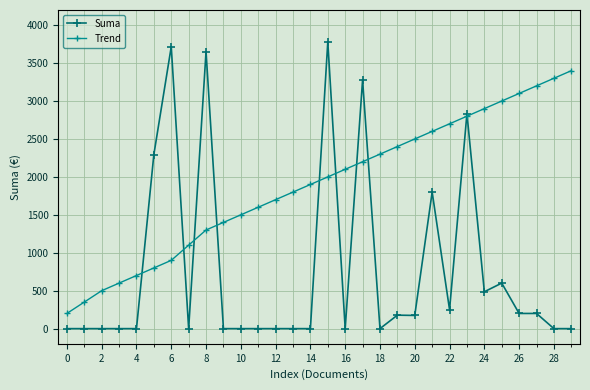

List the series in order of their overall mean, lowest first.

Suma, Trend